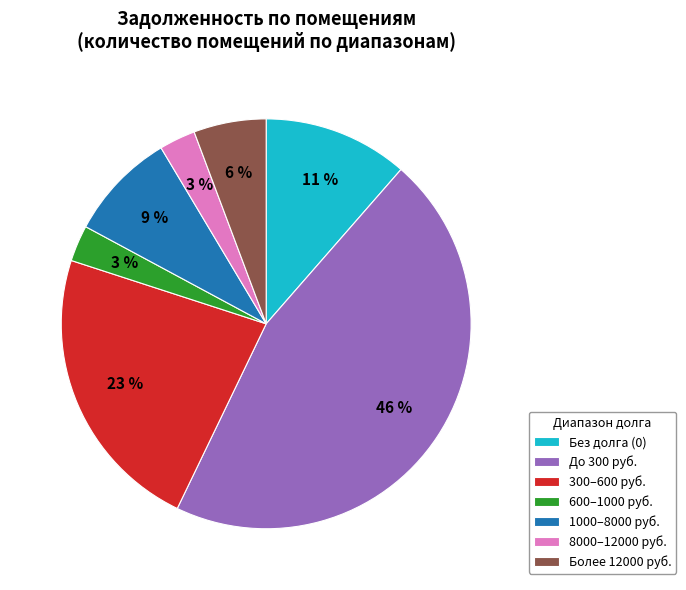

How many segments does this pie chart have?

7